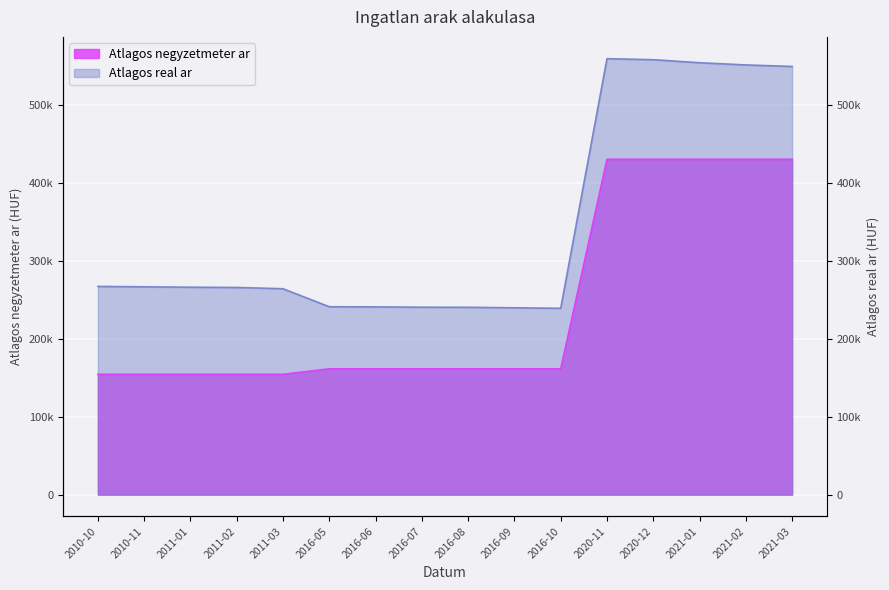

At 2020-12, list the series in order from largest to smallest.

Atlagos real ar, Atlagos negyzetmeter ar